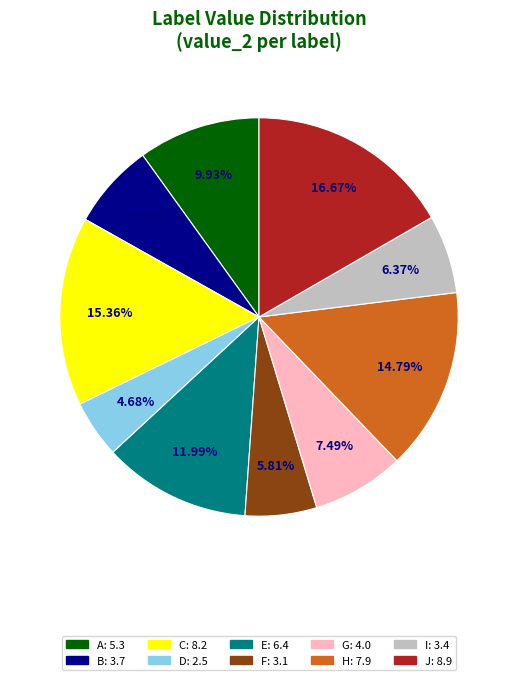

Count the number of slices in the pie.

10